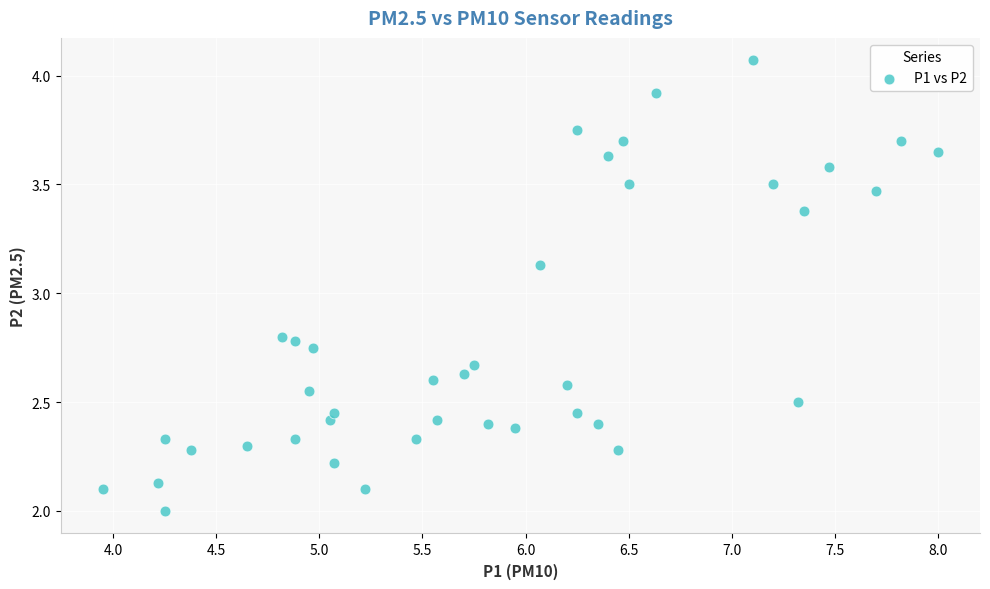

What is the range of X values (max minus min)?

4.0